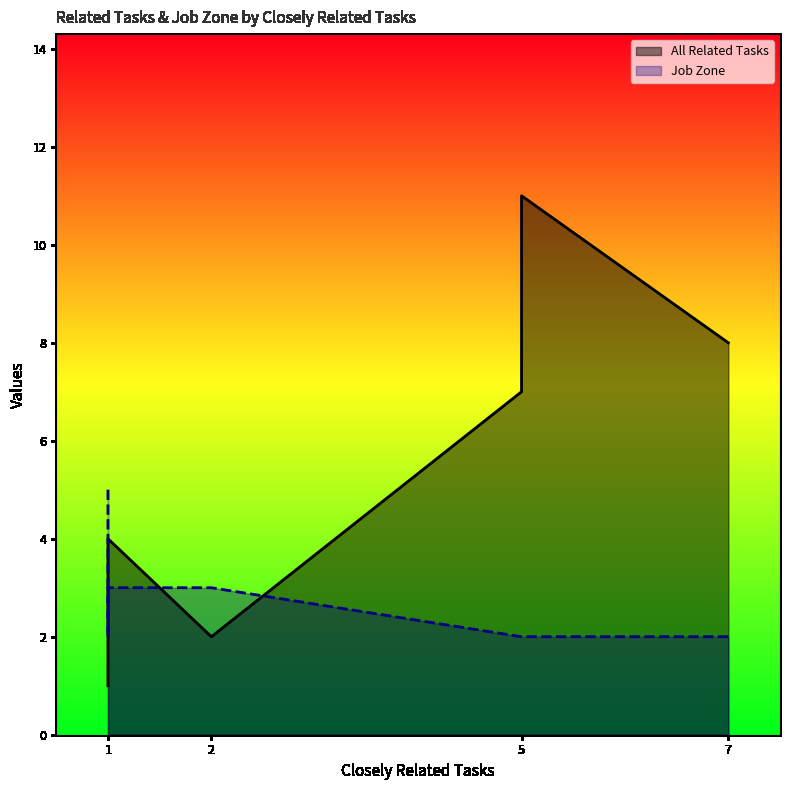

What is the difference between the maximum and minimum values in the All Related Tasks series?

10